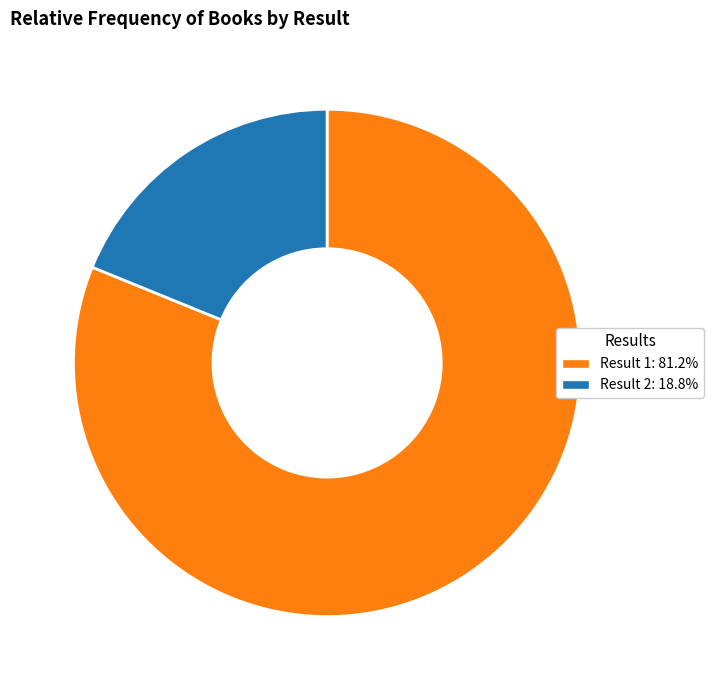

Is there any slice that represents more than half of the pie?

Yes